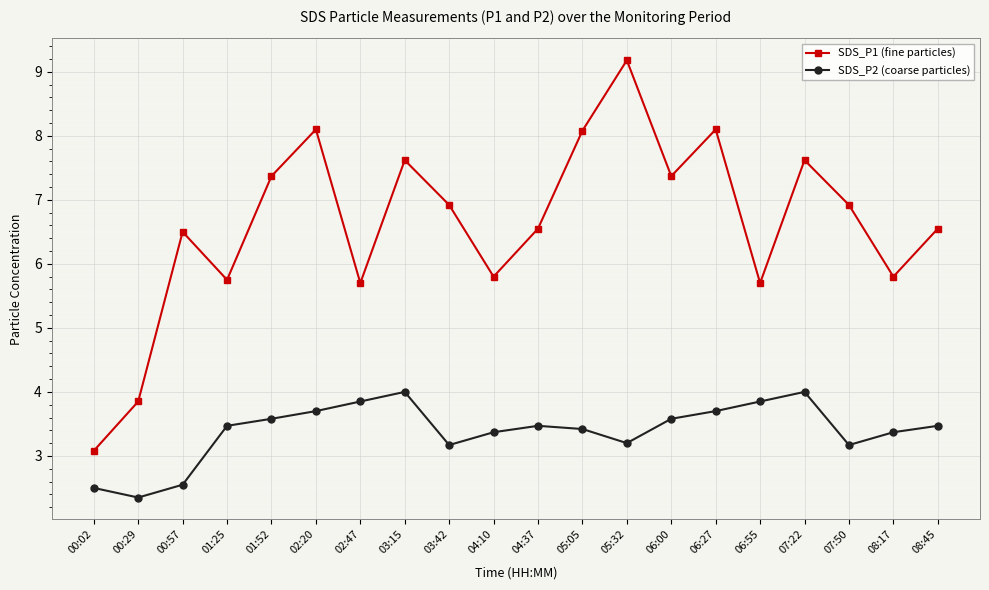

What is the label of the 18th point from the left?

07:50